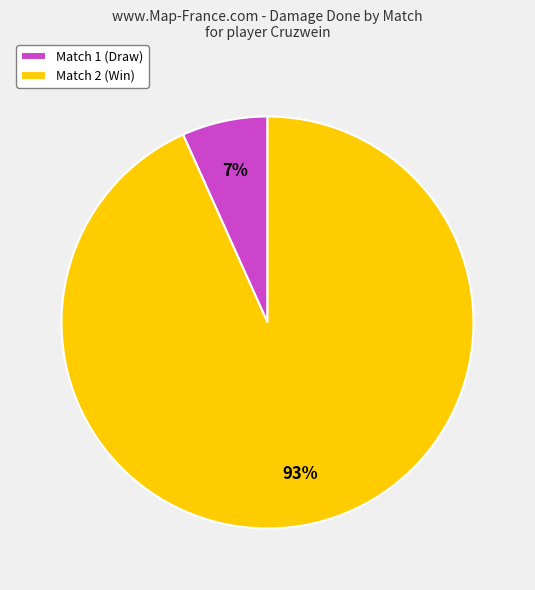

To the nearest percent, what is the average slice percentage?

50%